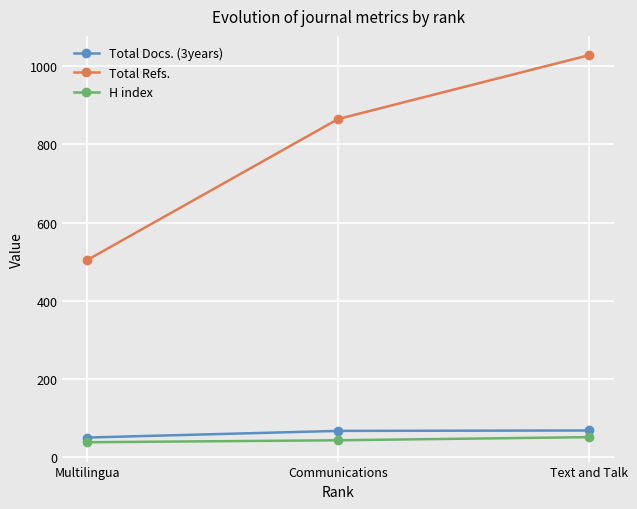

At how many categories does at least one series exceed 184?

3